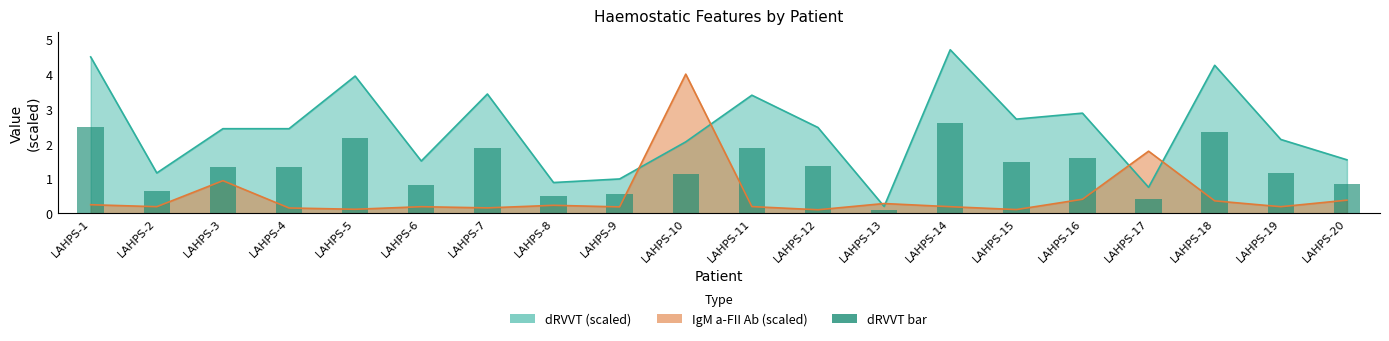

What is the ratio of the value at LAHPS-6 to the value at LAHPS-19?

0.7